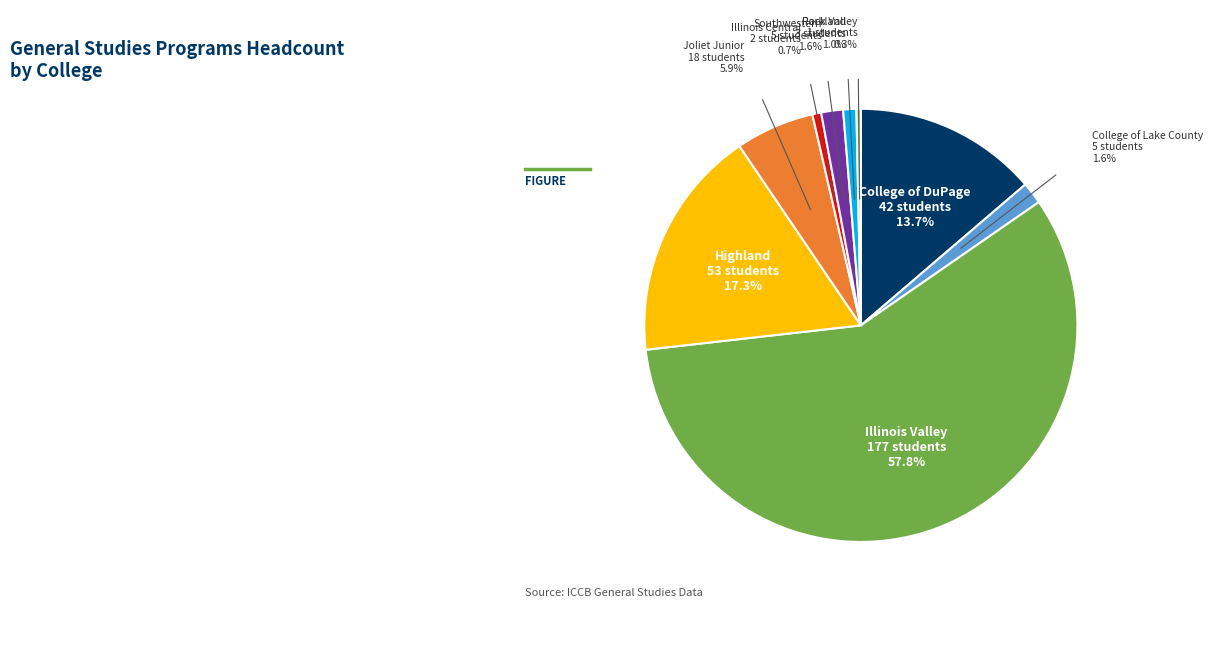

Which category has the biggest portion of the pie?

Illinois Valley